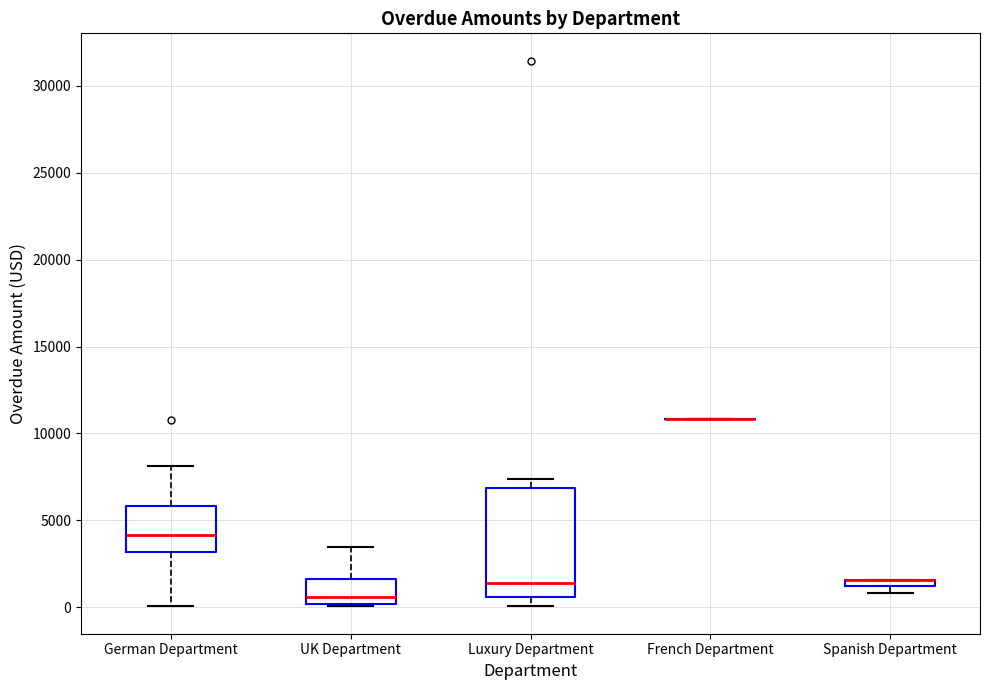

Comparing the boxes themselves (not the whiskers), which one is the tallest?

Luxury Department